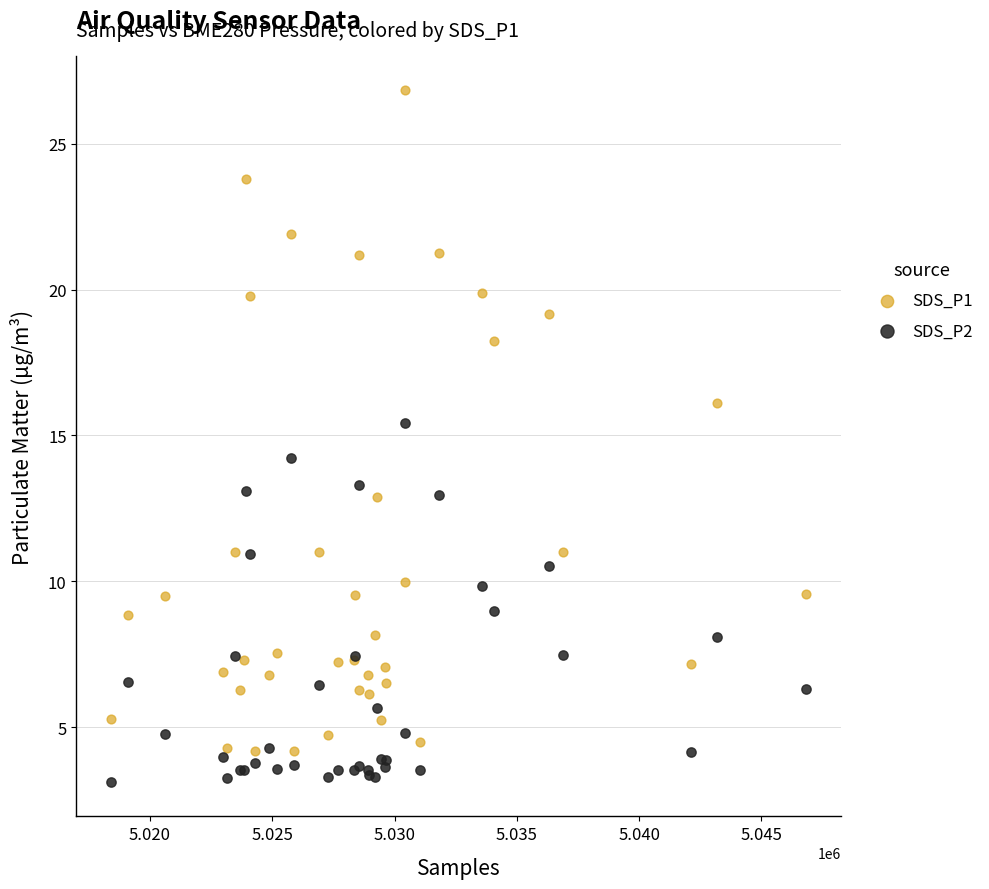

Which series contains the highest Y value?

SDS_P1